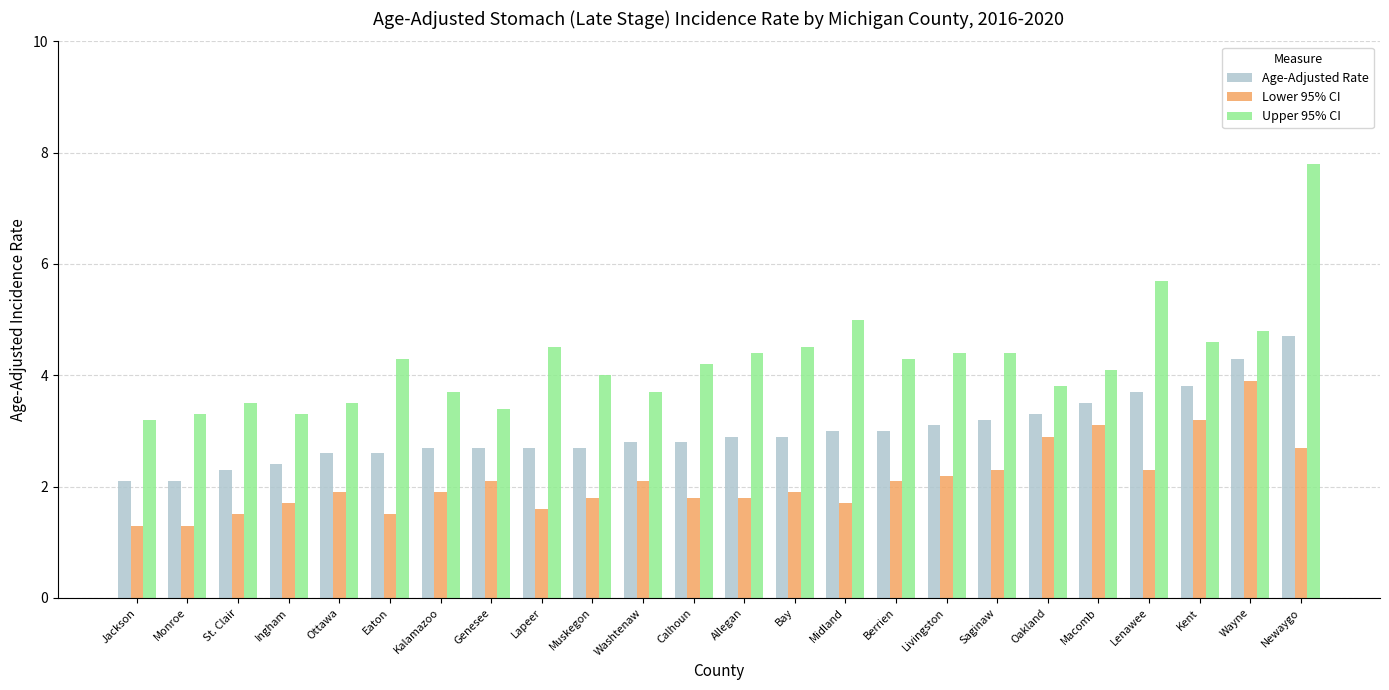

What is the total value across all series at Monroe?

6.7